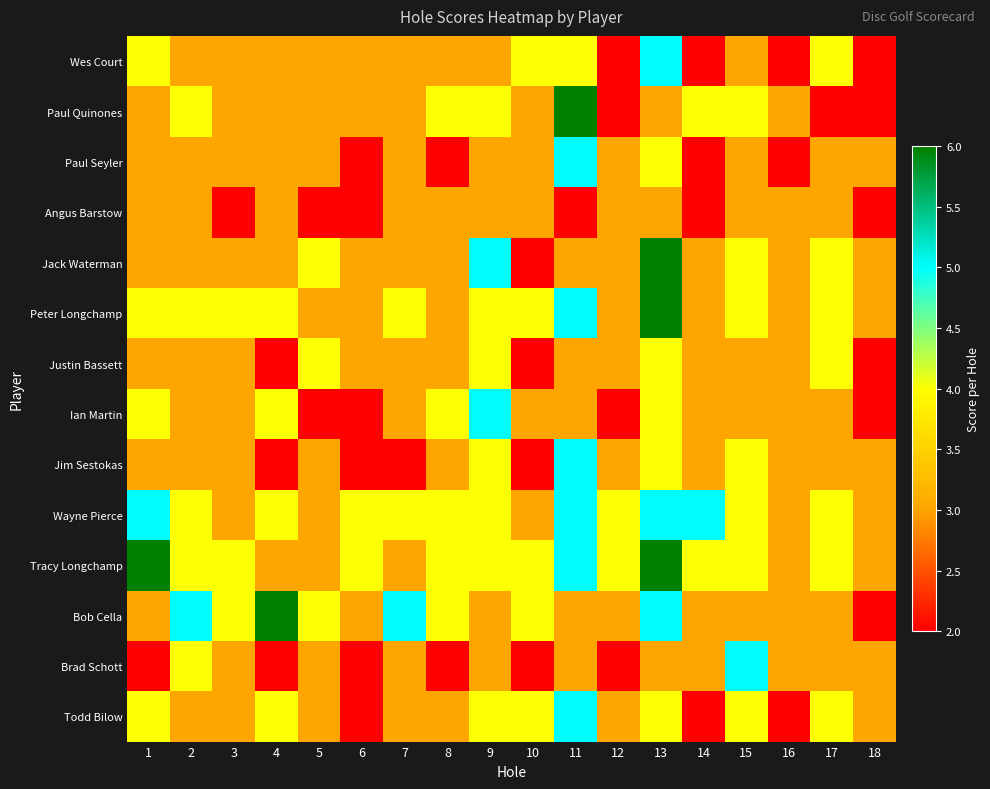

Which category has the highest value across all series?

11